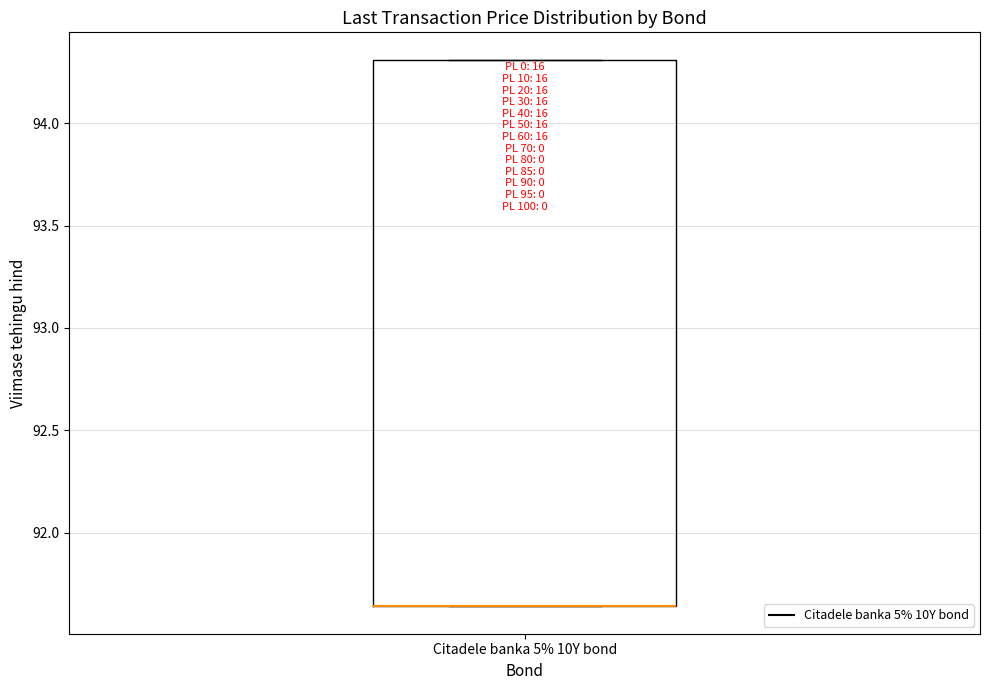

Transcribe this box plot: give where the median line is, the range the box spans, and where the two whiskers end, as read against the y-axis. The values are not printed on the chart, so give them approximately, as read against the axis.

median 91.65 (drawn on the box's lower edge), box 91.65 to 94.30, whiskers 91.65 to 94.30